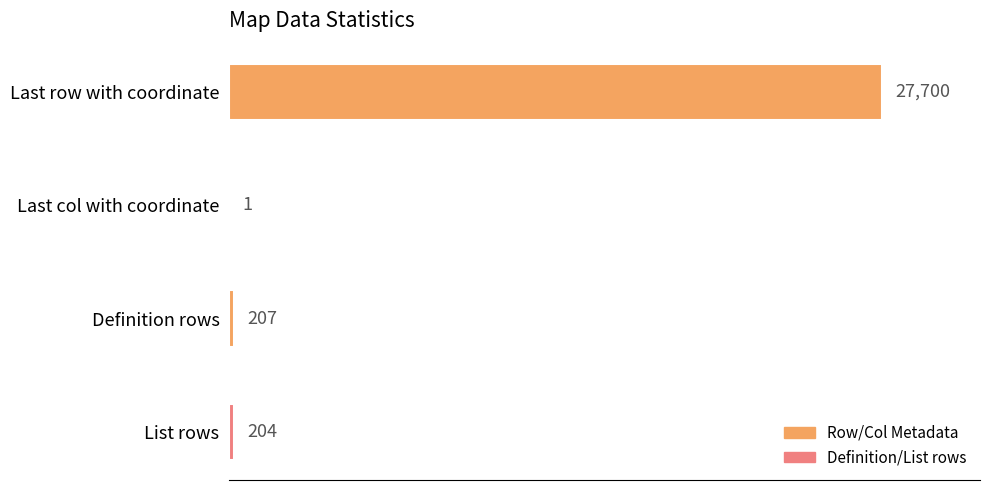

Does the chart contain stacked bars?

No